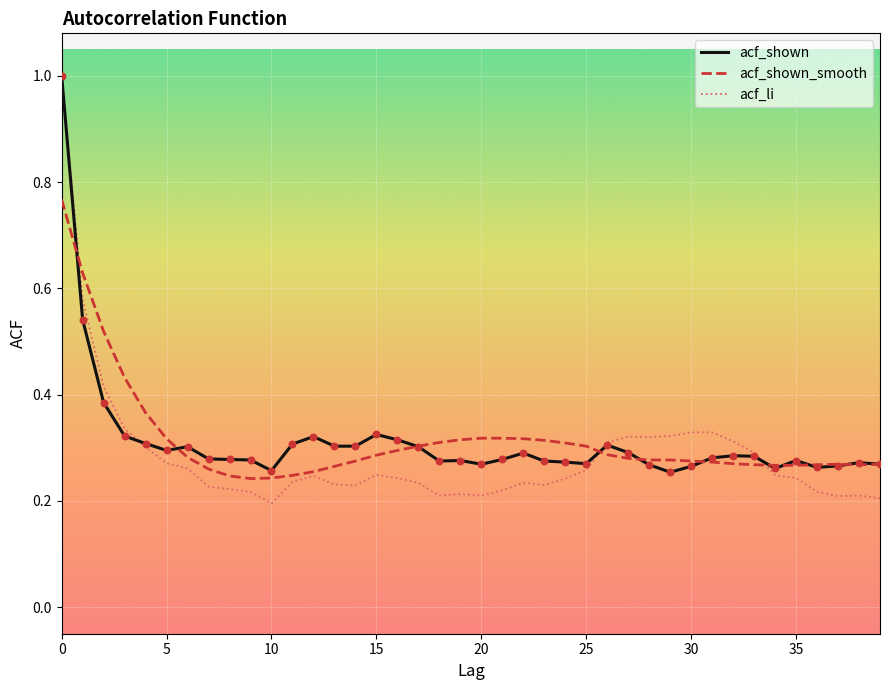

Which series has the widest spread of values?

acf_li